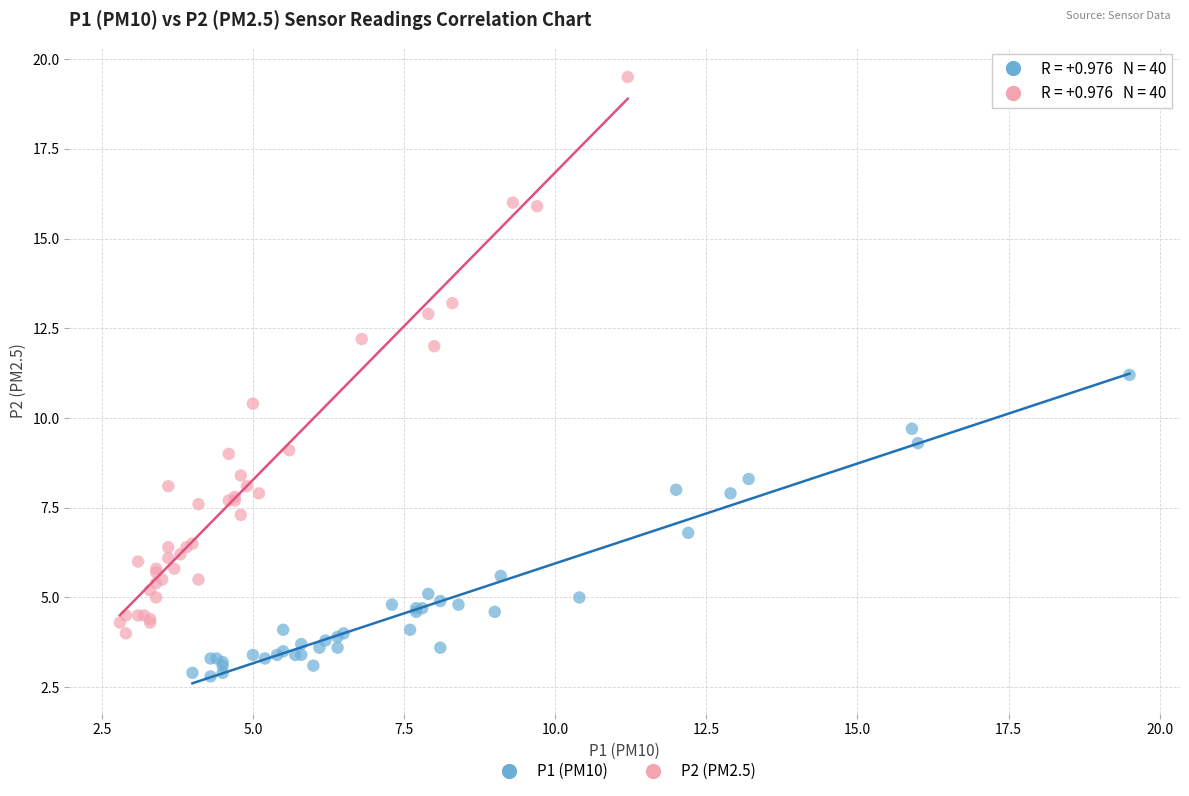

What are all the series names shown in the legend?

P1 (PM10), P2 (PM2.5)